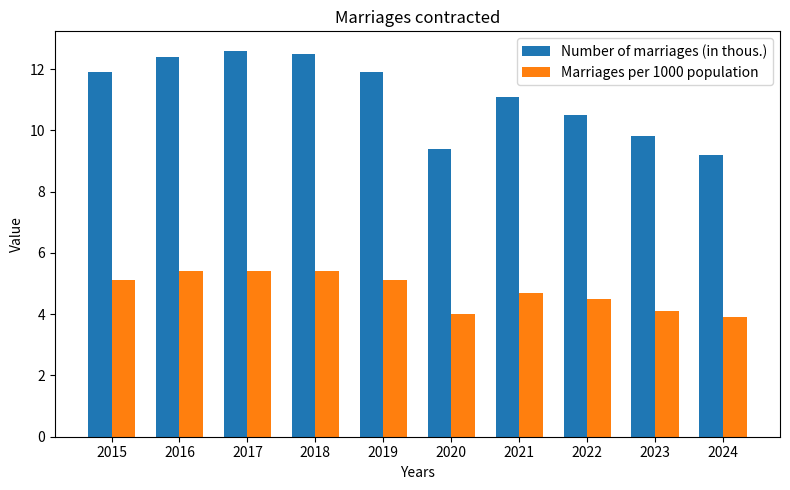

Reading right to left, list all the values displayed in this chart.

Number of marriages (in thous.): 9.2	9.8	10.5	11.1	9.4	11.9	12.5	12.6	12.4	11.9
Marriages per 1000 population: 3.9	4.1	4.5	4.7	4.0	5.1	5.4	5.4	5.4	5.1